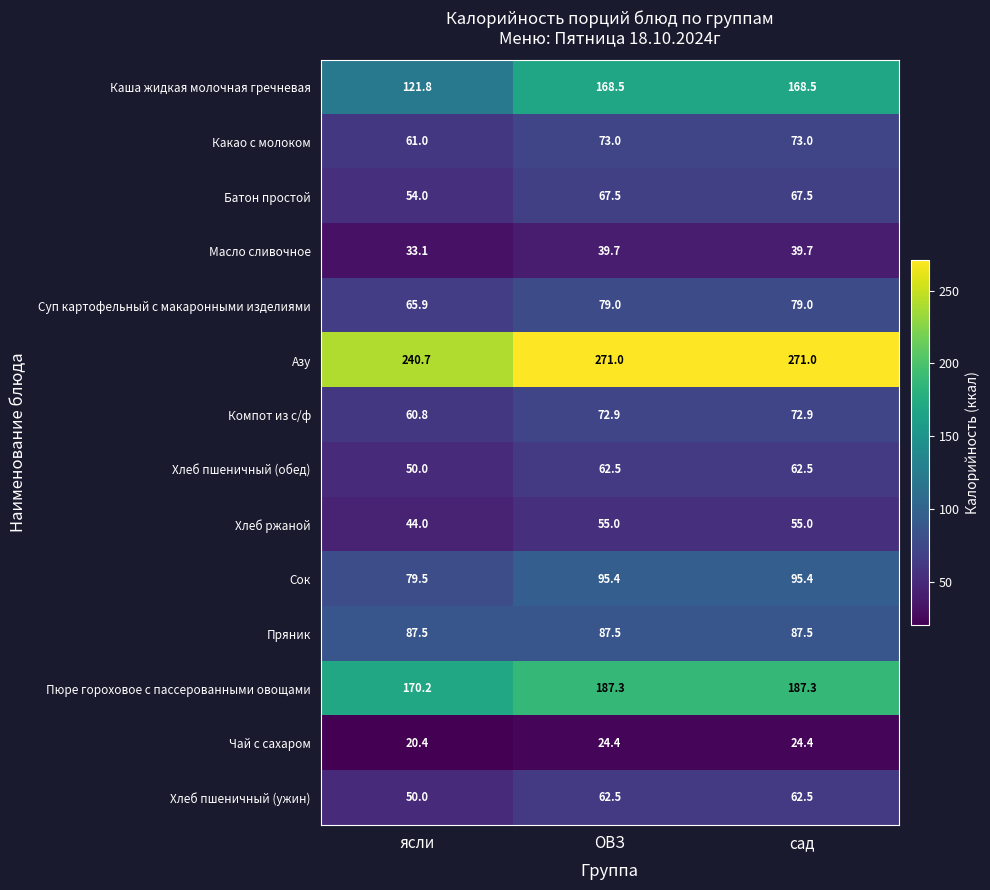

The Сок series shows 126.7 at ОВЗ. True or false?

False